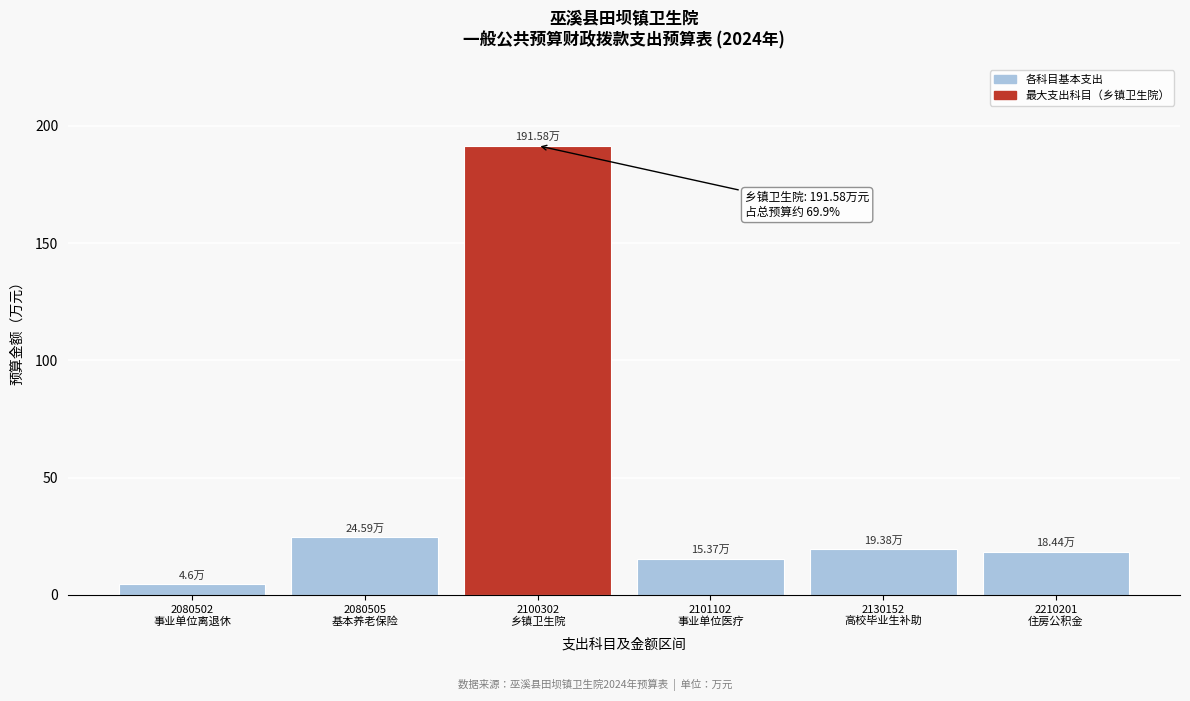

What is the difference between the maximum and second lowest values?

176.2